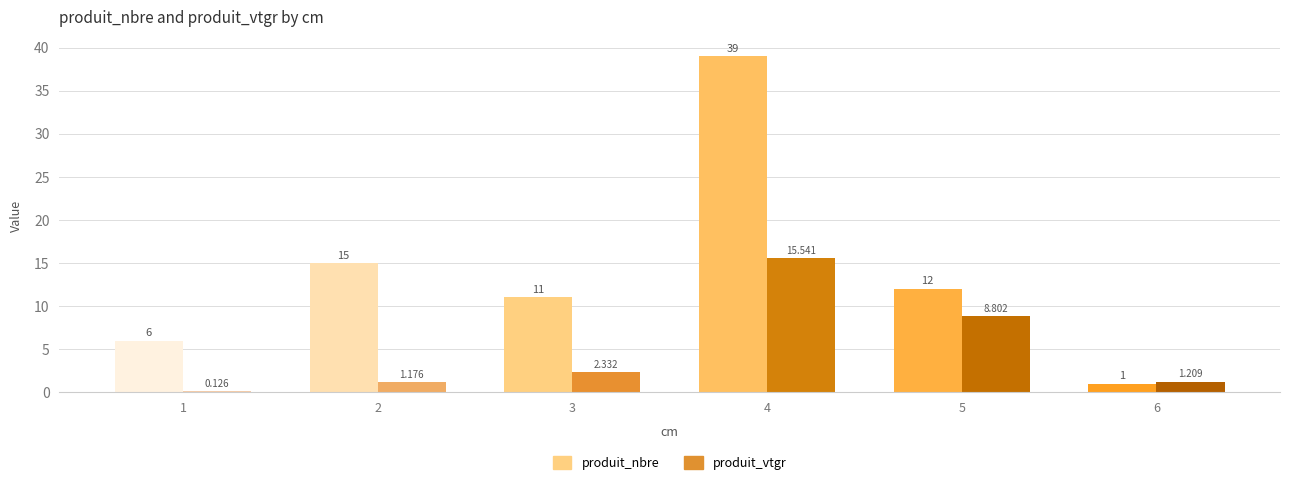

The value of produit_vtgr at 1 is 0.0. True or false?

False